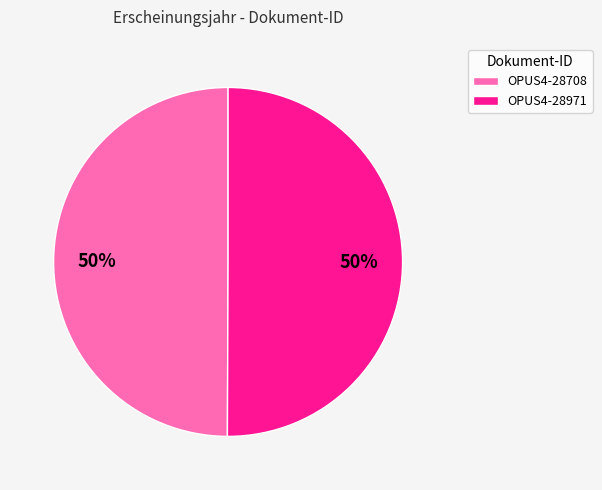

The OPUS4-28708 slice represents 50% of the pie. True or false?

True